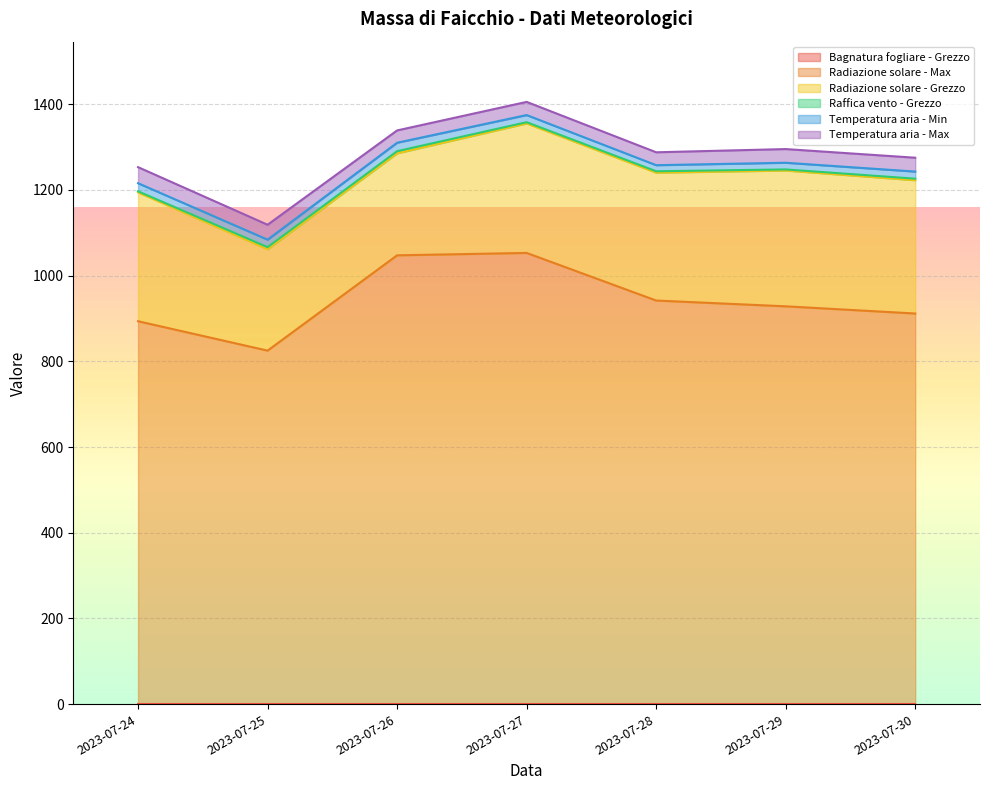

Where is Temperatura aria - Min nearest to the value 16?

2023-07-29